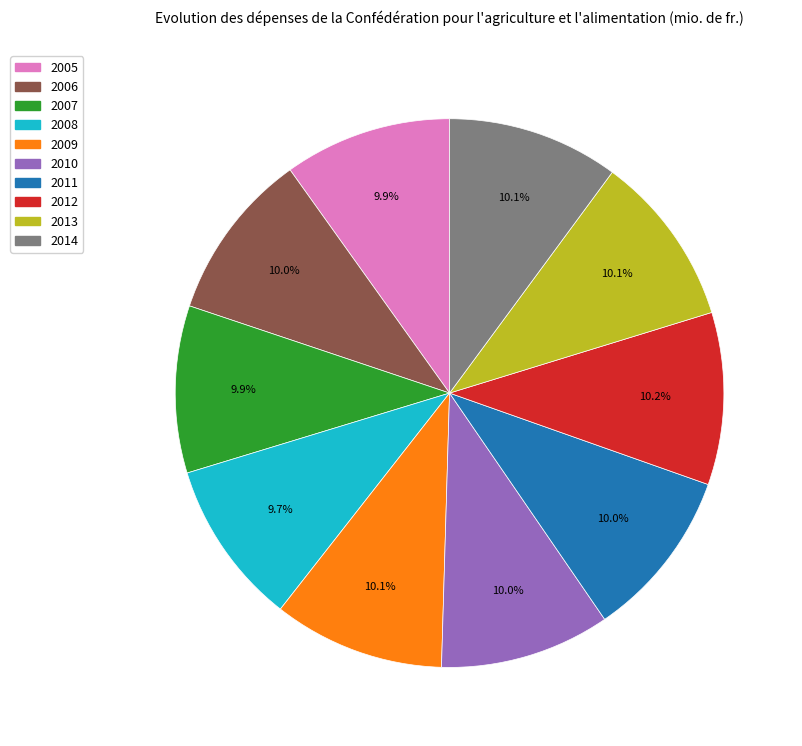

What is the ratio of the value at 2013 to the value at 2011?

1.0